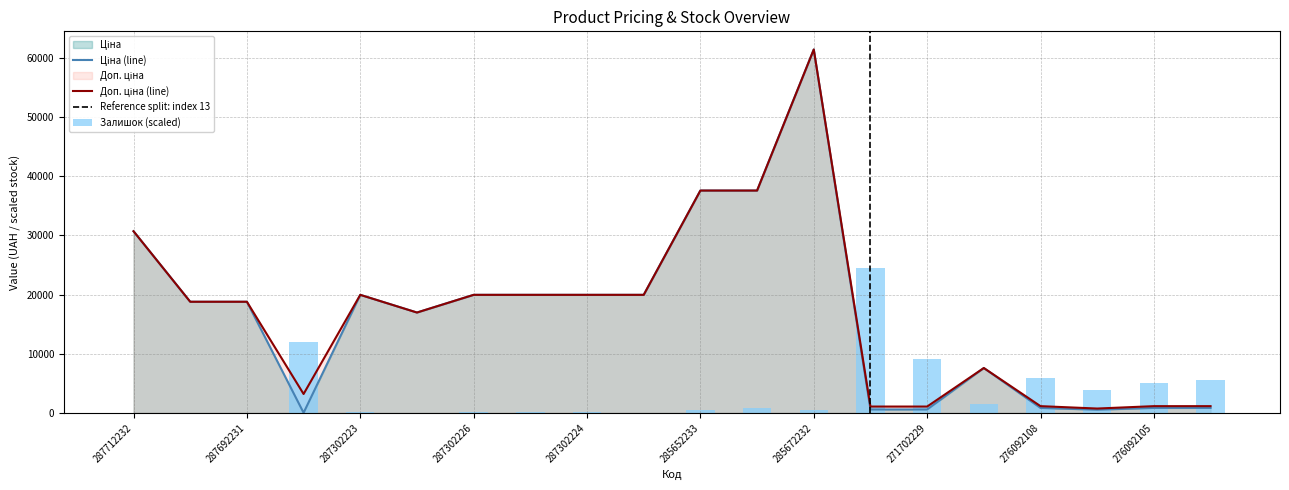

At which label does Ціна first exceed 18796?

287712232